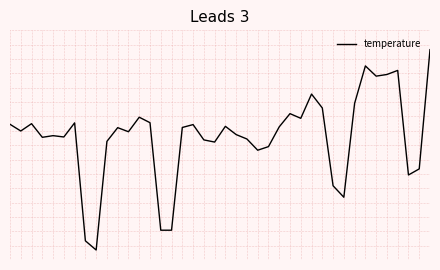

List the labels in order of value, smallest first.

8, 7, 14, 15, 31, 30, 37, 38, 23, 24, 19, 9, 18, 22, 3, 5, 4, 21, 11, 1, 10, 16, 25, 20, 17, 0, 2, 6, 13, 27, 12, 26, 29, 32, 28, 34, 35, 36, 33, 39